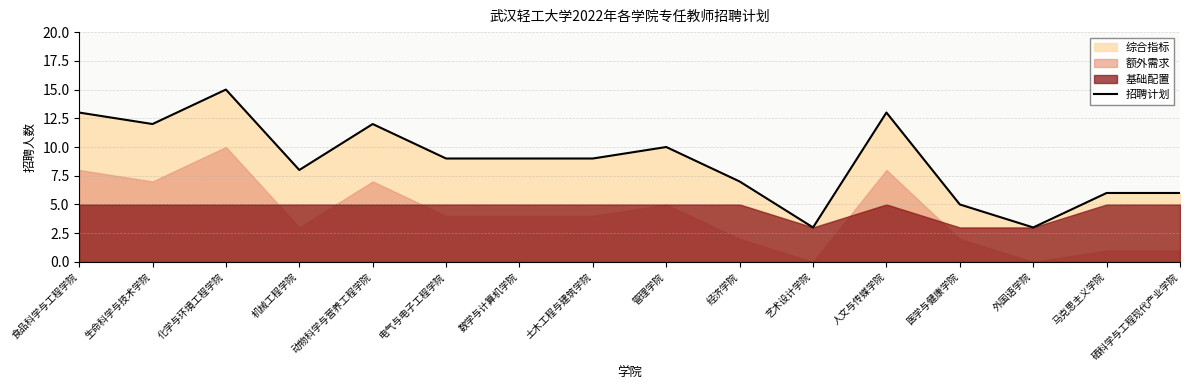

True or false: the data shows 10 at 硒科学与工程现代产业学院.

False